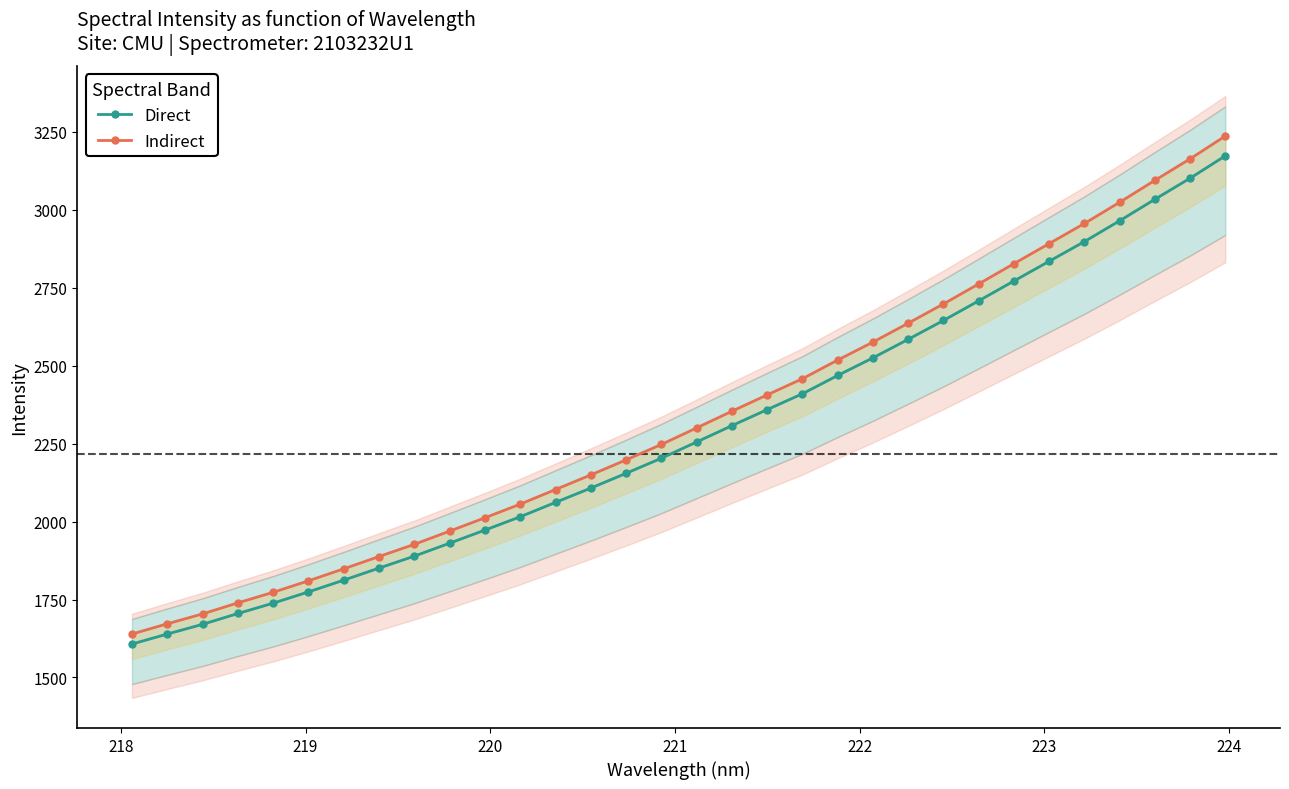

What is the value of the Indirect point at the 30th from the left?

3094.6